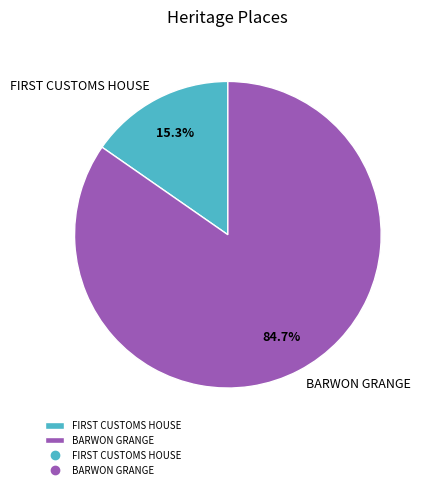

What percentage is the BARWON GRANGE slice, to the nearest percent?

85%